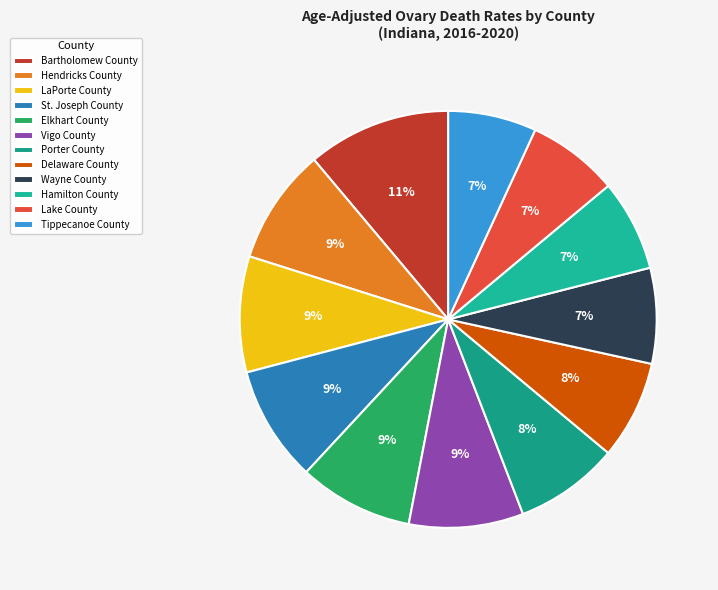

Is St. Joseph County the majority of the pie?

No